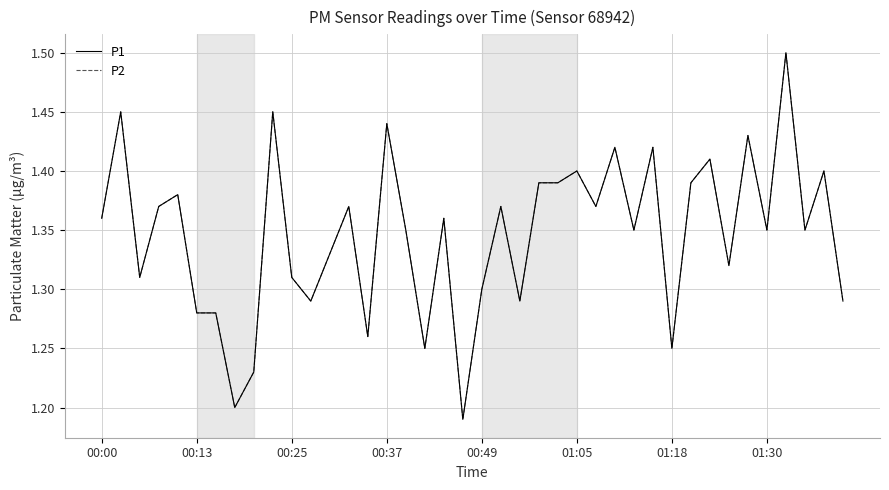

Rank the series by their maximum value, from highest to lowest.

P1, P2